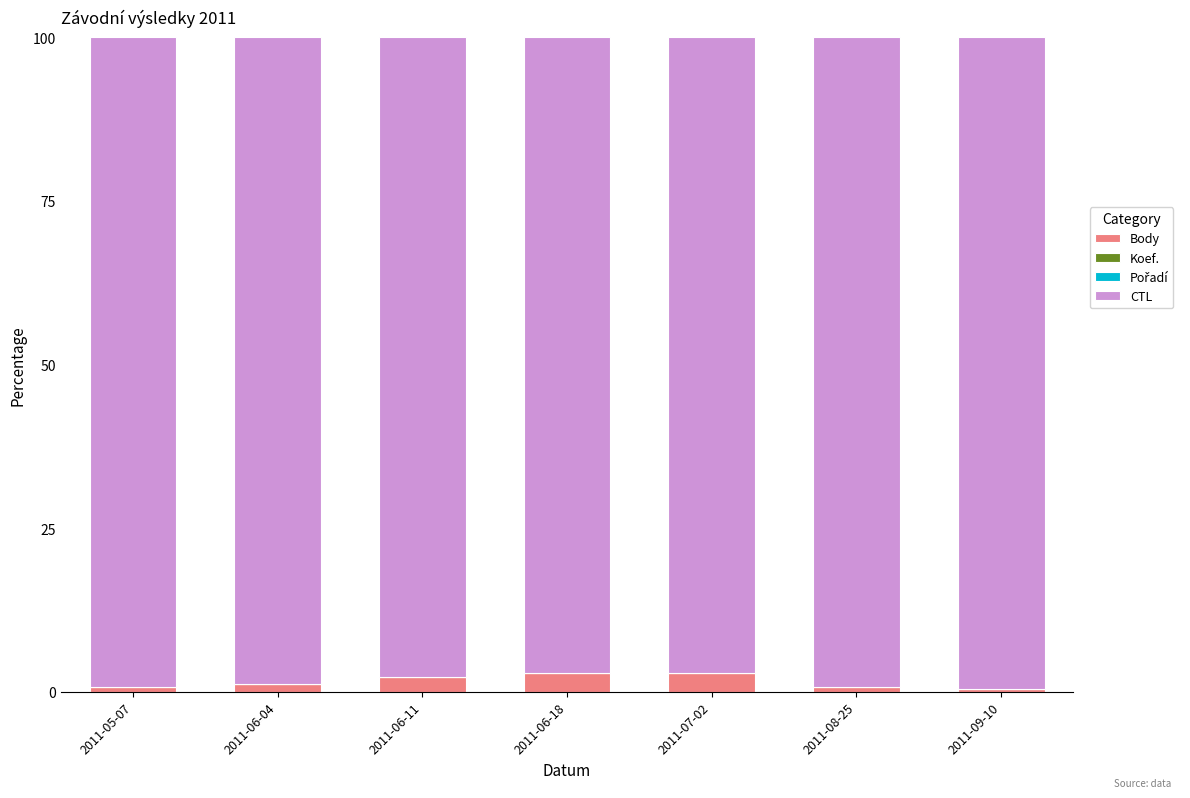

What is the maximum value for Body?

2.9